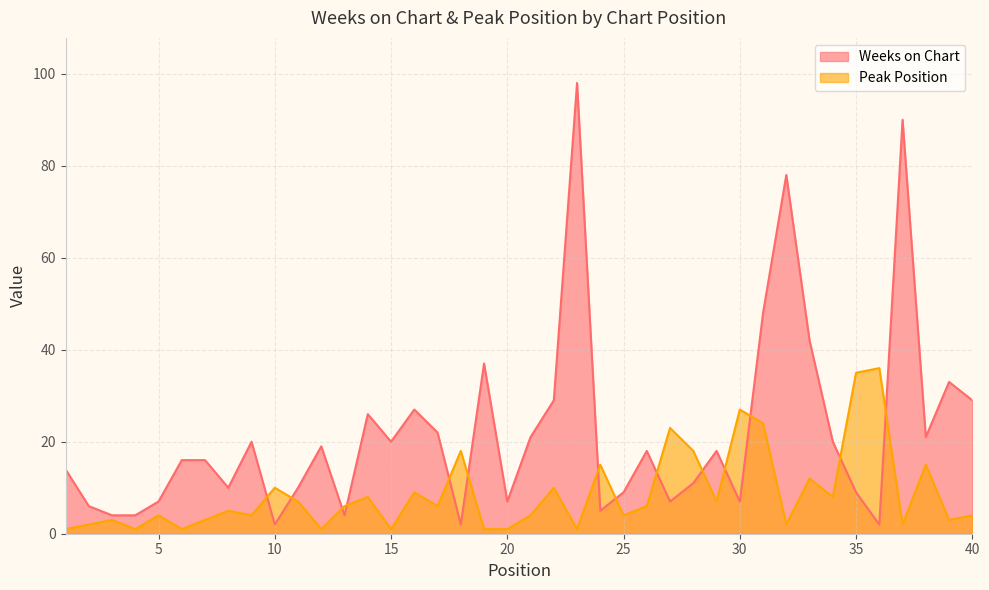

What is the difference between the maximum and minimum values in the Peak Position series?

35